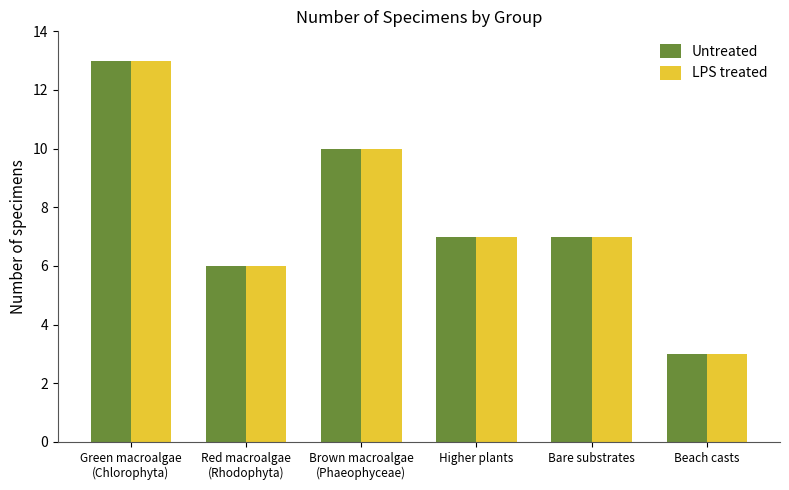

Where does the LPS treated series first go above 7?

Green macroalgae
(Chlorophyta)